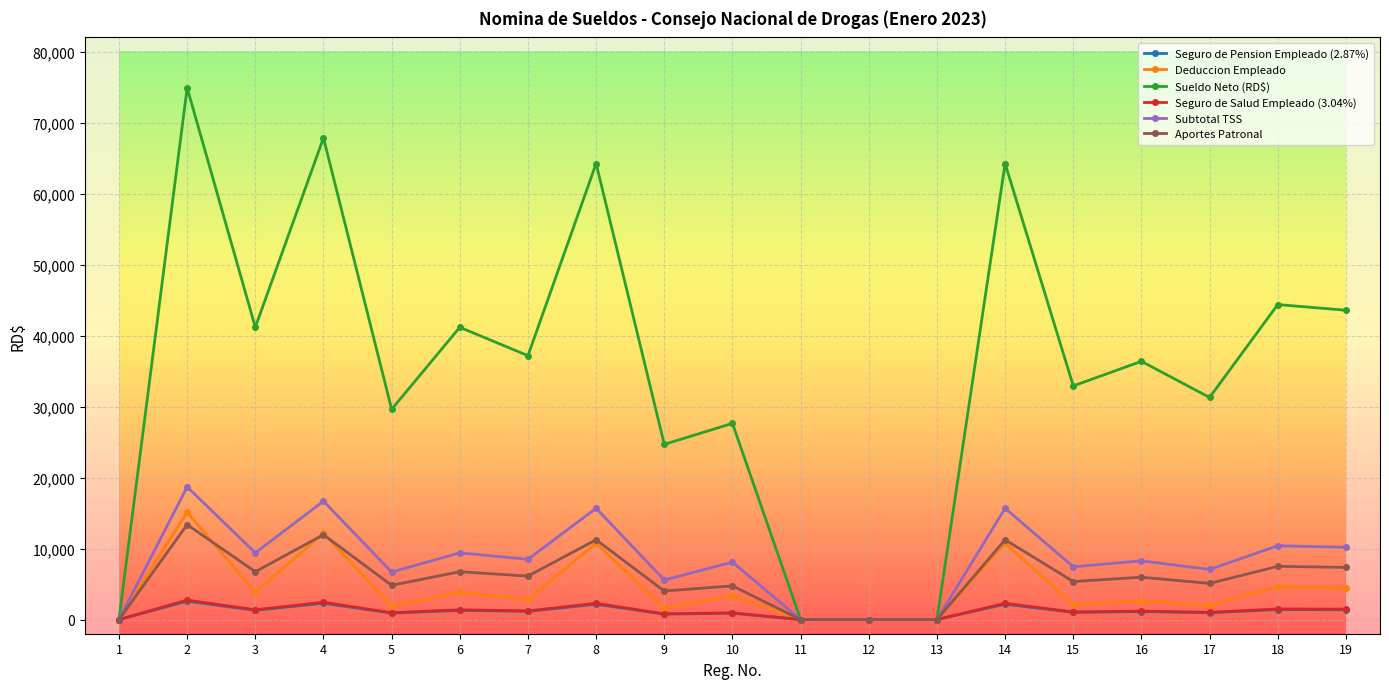

At which category does Subtotal TSS reach its first local valley?

3